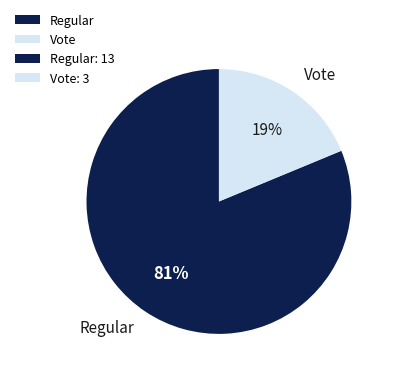

How many segments does this pie chart have?

2